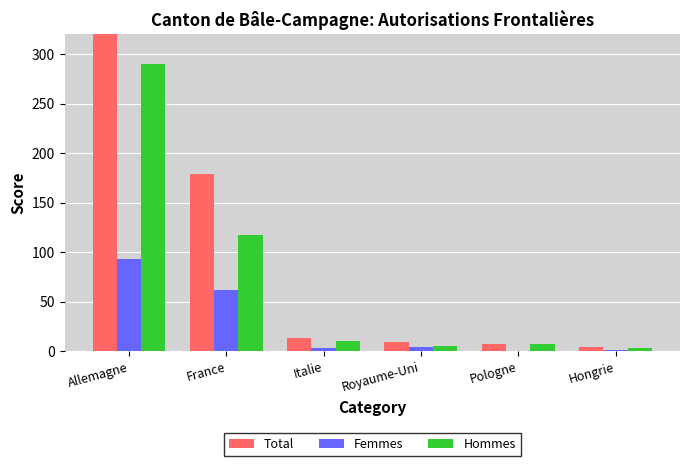

Is the value of Femmes at Allemagne greater than the value of Total at Italie?

Yes